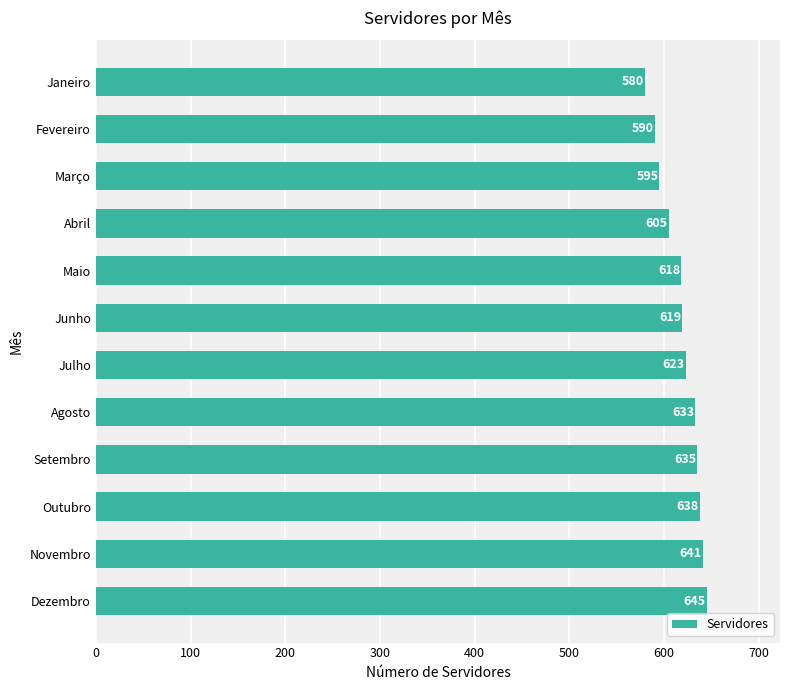

Reading bottom to top, what are all the values shown in this chart?

Dezembro=645	Novembro=641	Outubro=638	Setembro=635	Agosto=633	Julho=623	Junho=619	Maio=618	Abril=605	Março=595	Fevereiro=590	Janeiro=580